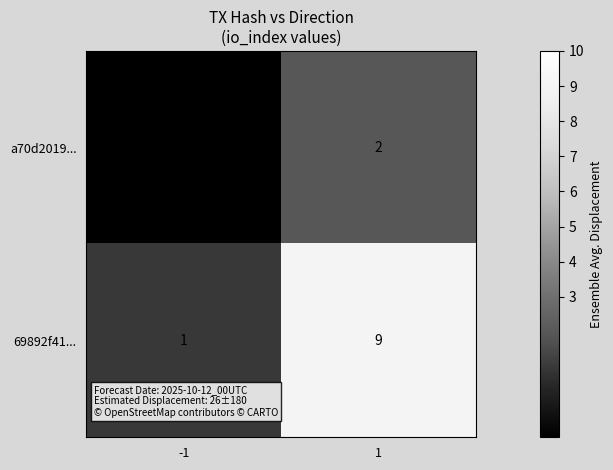

The a70d2019... series shows -1 at -1. True or false?

True